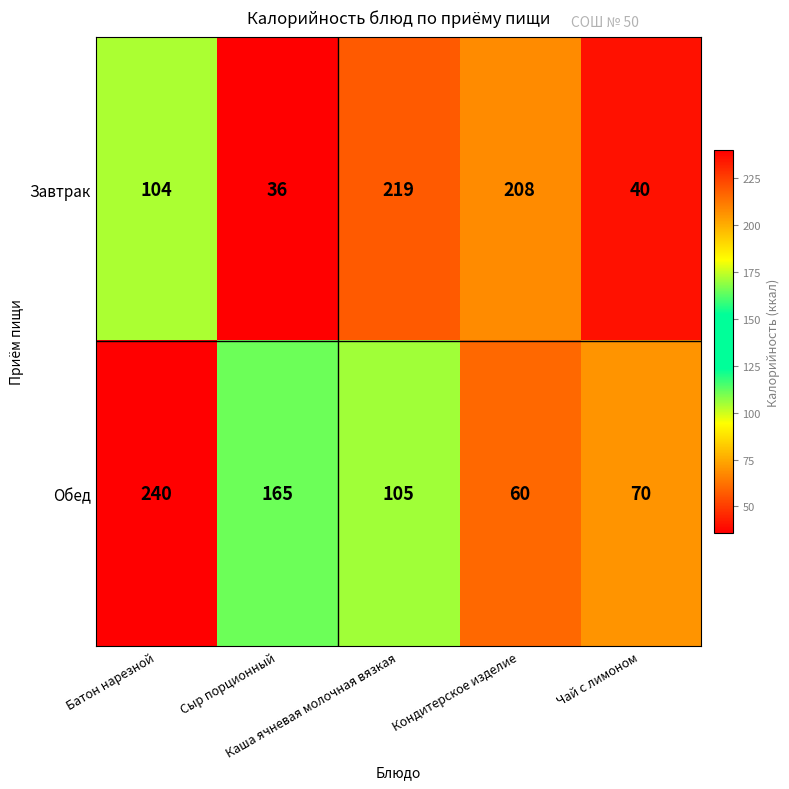

How many data points does each series have?

5